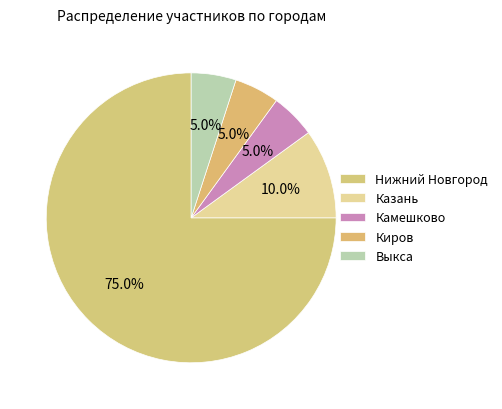

Which slice is the smallest?

Камешково